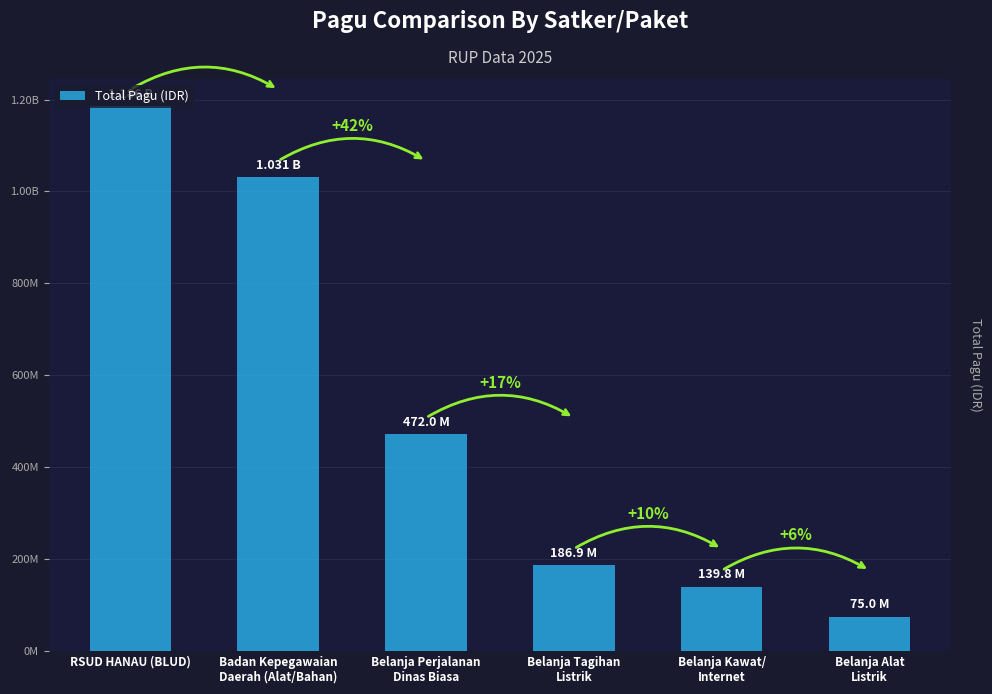

How many values are below 472000000?

3